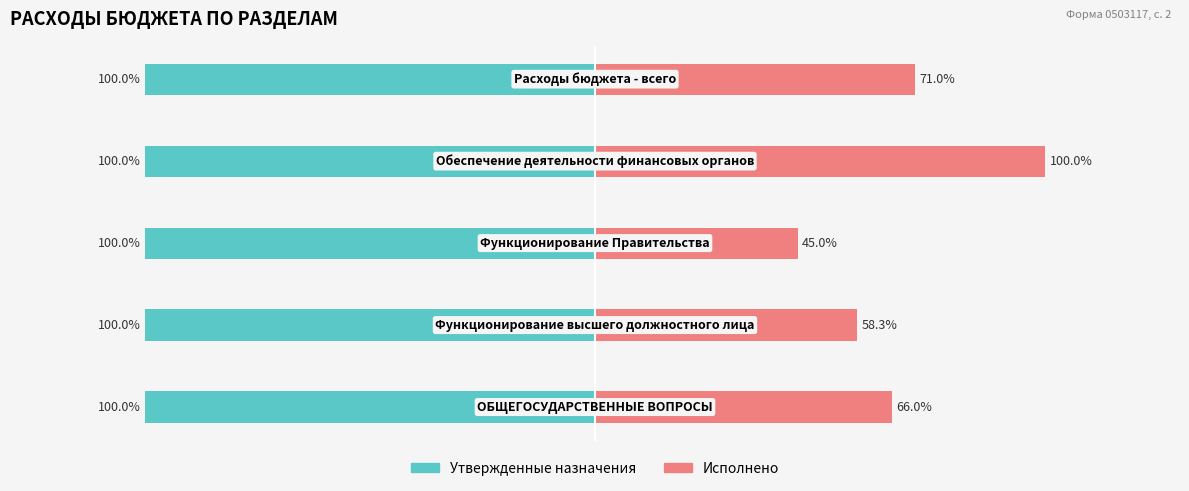

Does the chart contain stacked bars?

No